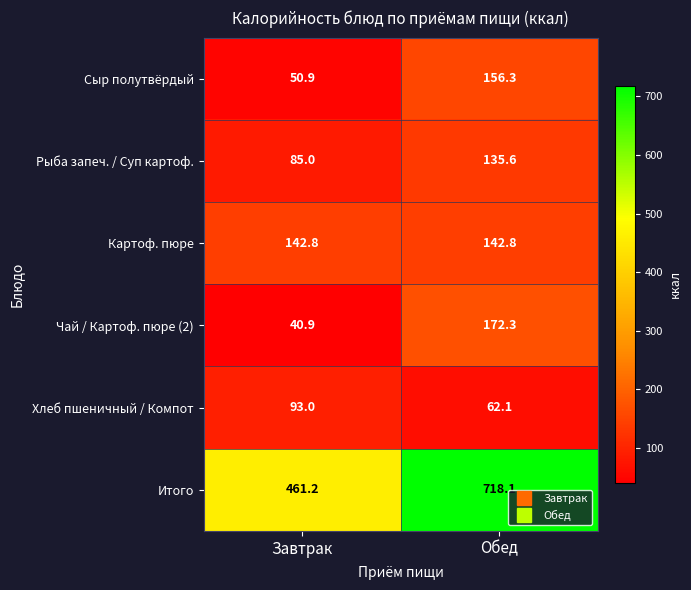

Which series has the largest range (max minus min)?

Итого